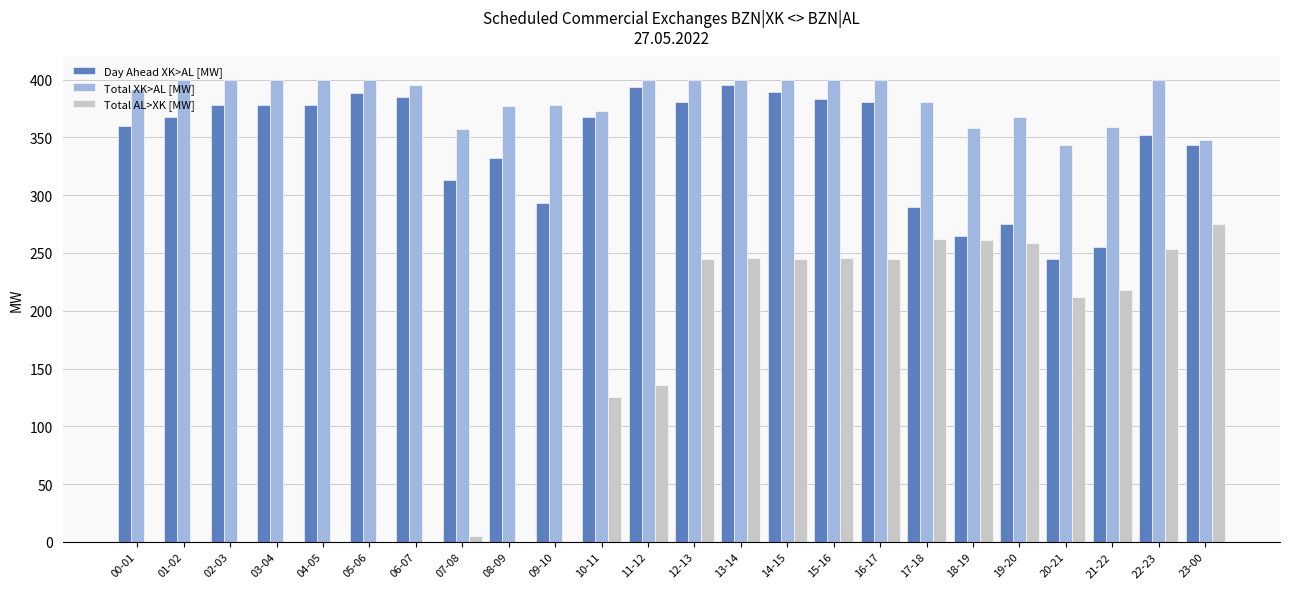

Which series has the largest total across all categories?

Total XK>AL [MW]